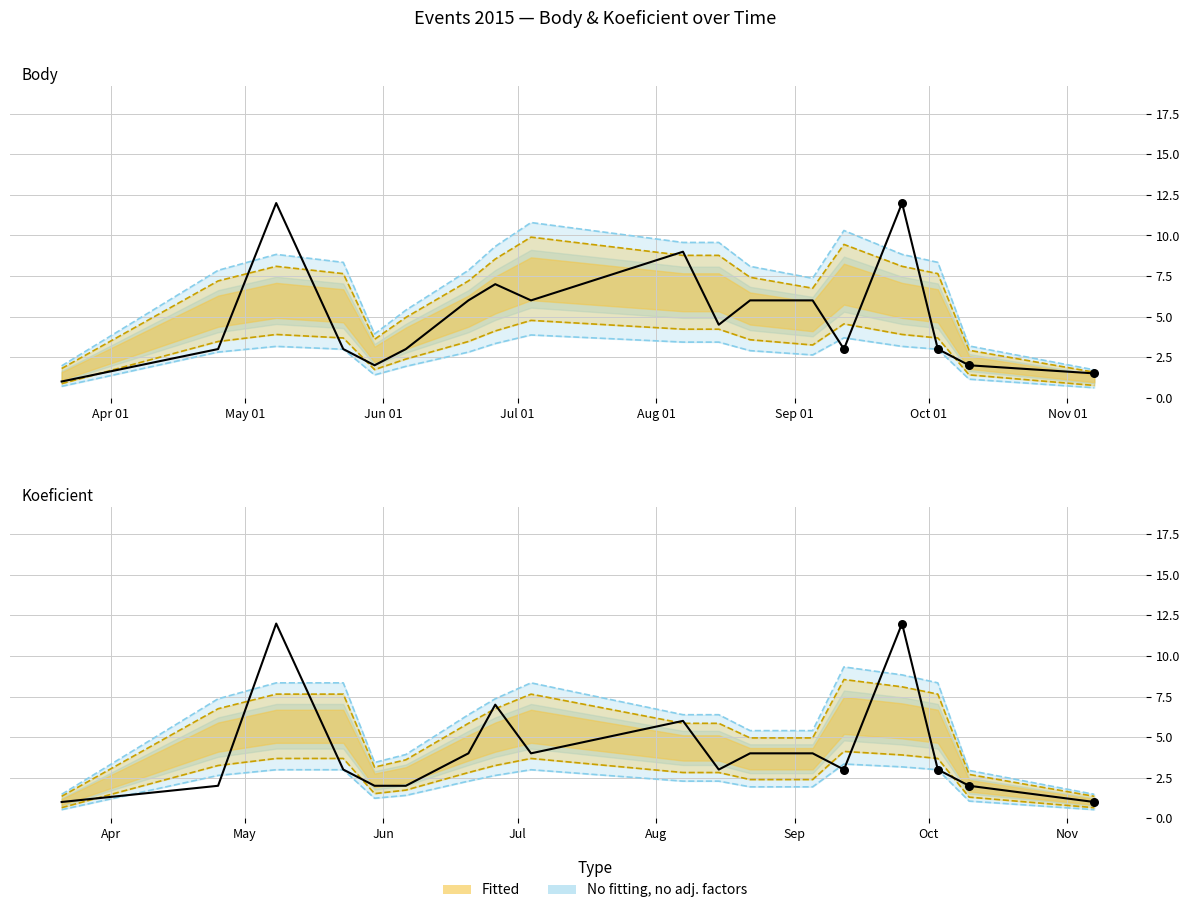

Is the value of Body (actual) at Sep 01 greater than the value of Koeficient (actual) at 12?

No